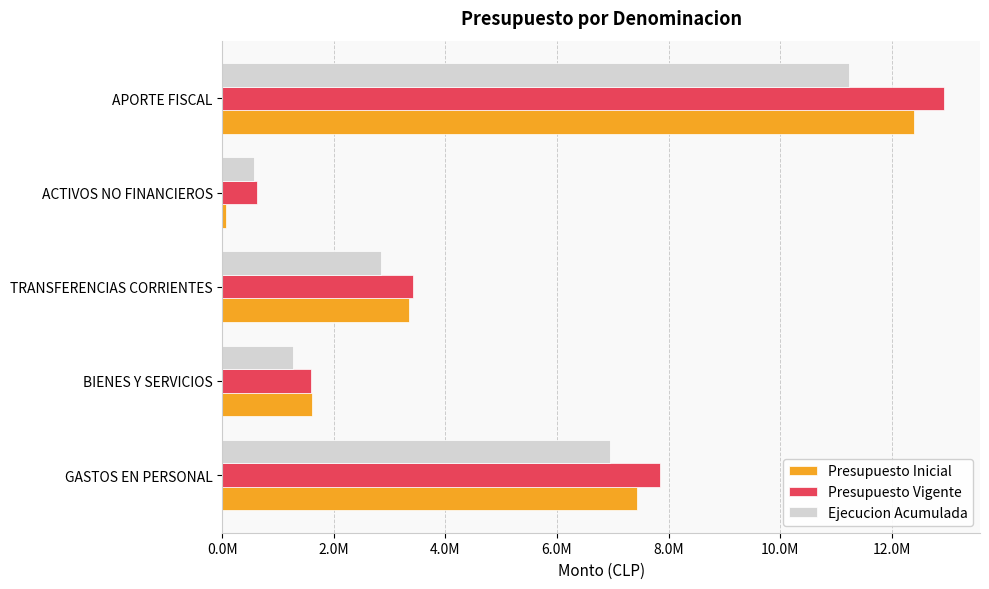

What are all the series names shown in the legend?

Presupuesto Inicial, Presupuesto Vigente, Ejecucion Acumulada